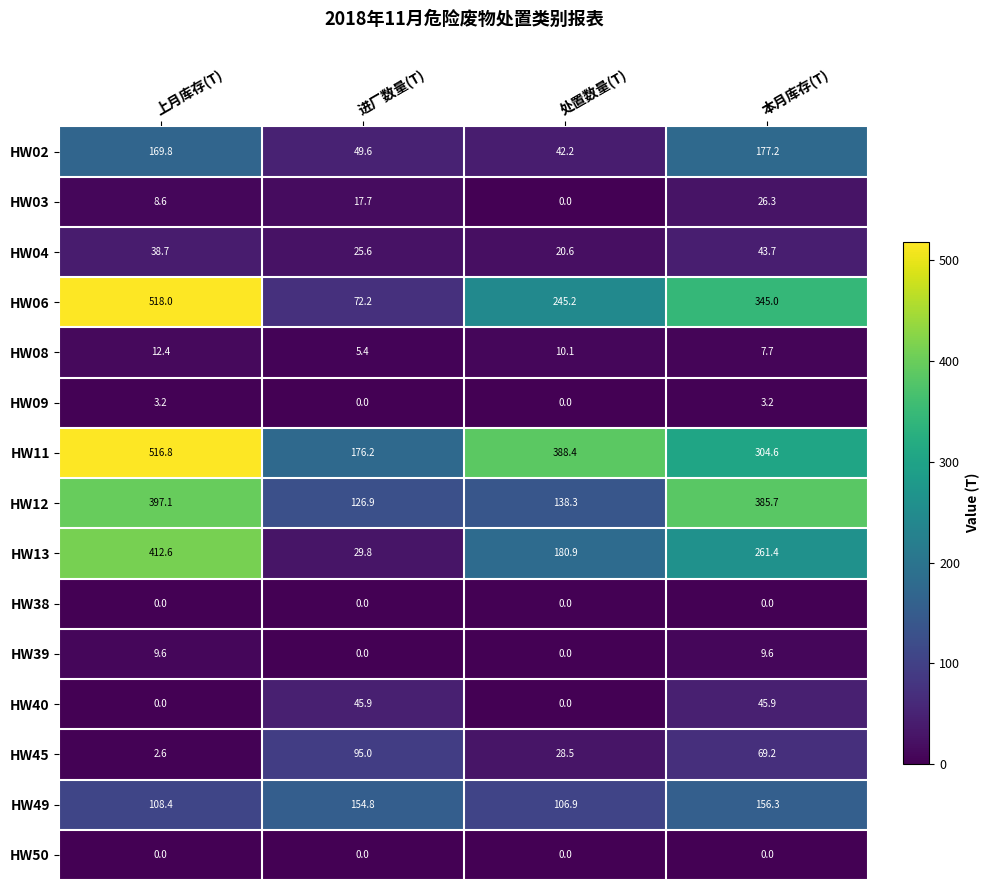

At which category is the sum across all series the highest?

上月库存(T)